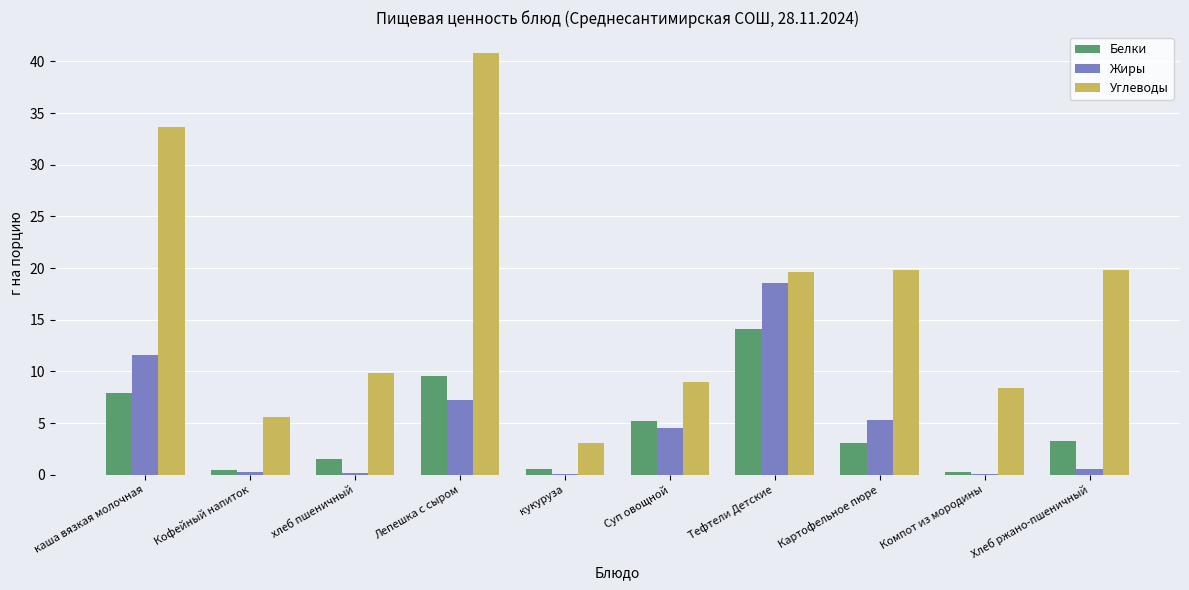

What is the sum of the Белки values at Суп овощной and Лепешка с сыром?

14.8